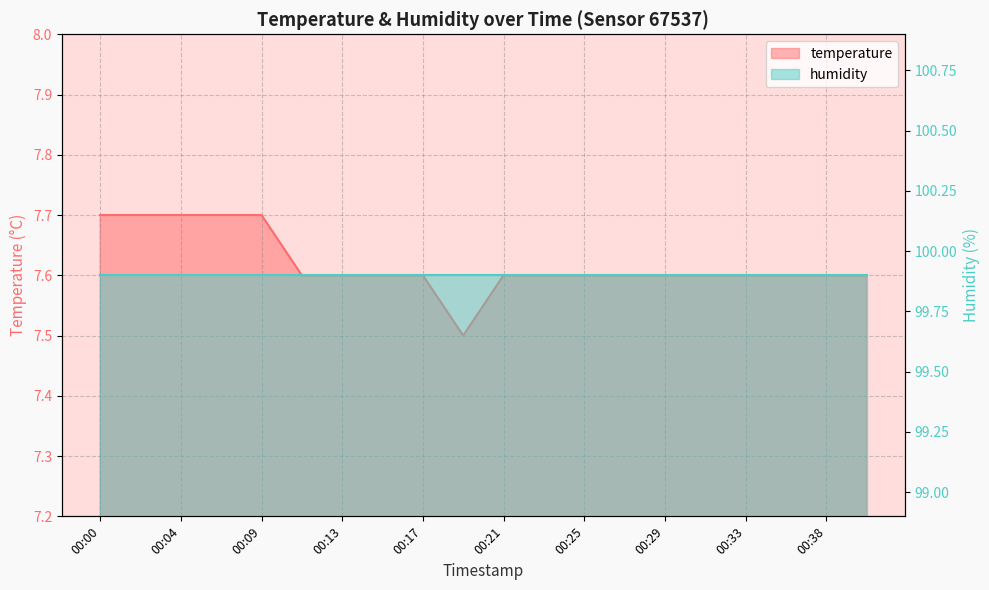

The chart shows a value of 2.6 at 00:17. True or false?

False